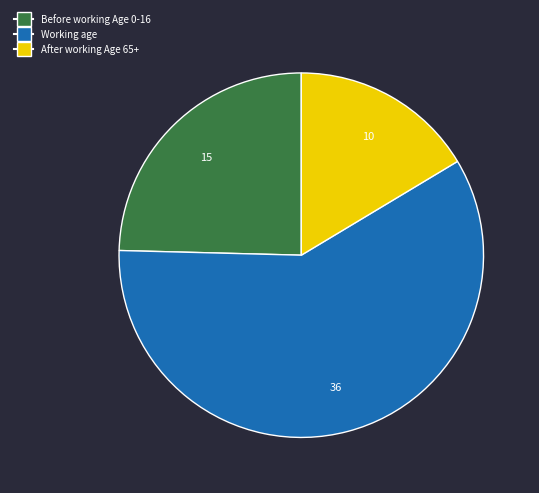

Combined, do After working Age 65+ and Working age account for over 50%?

Yes